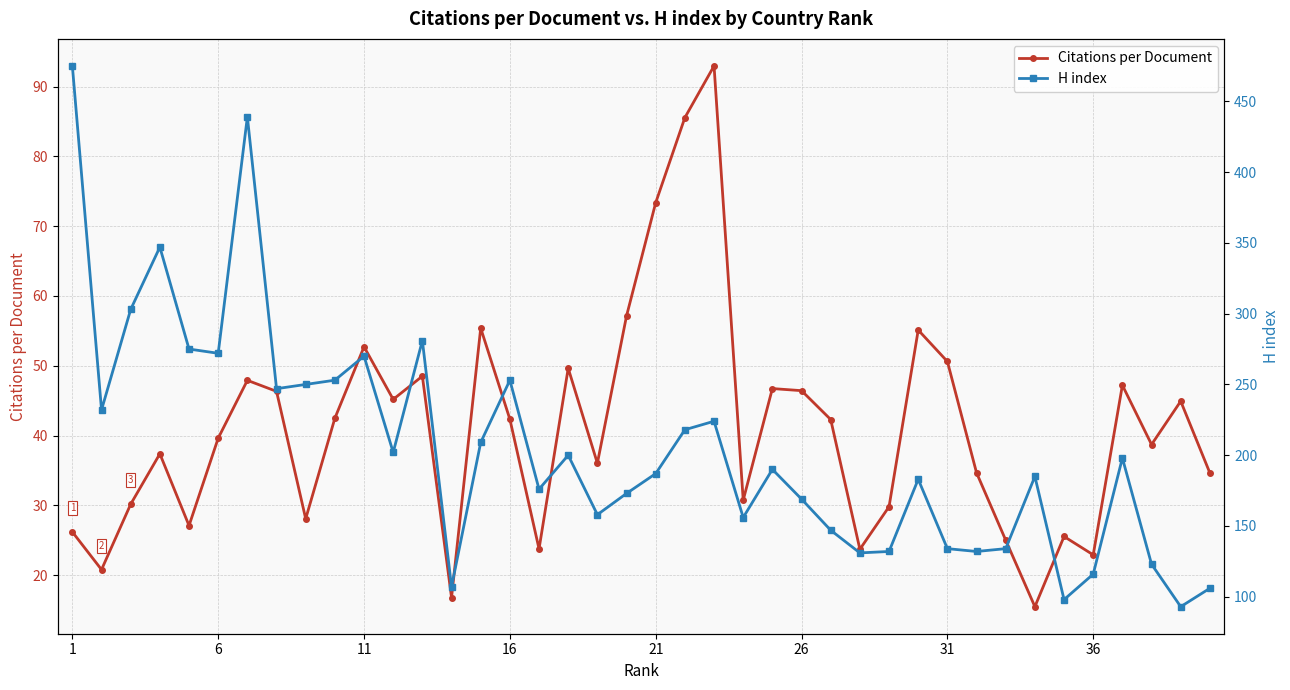

In Citations per Document, how many points are lower than both neighbors (excluding endpoints)?

12